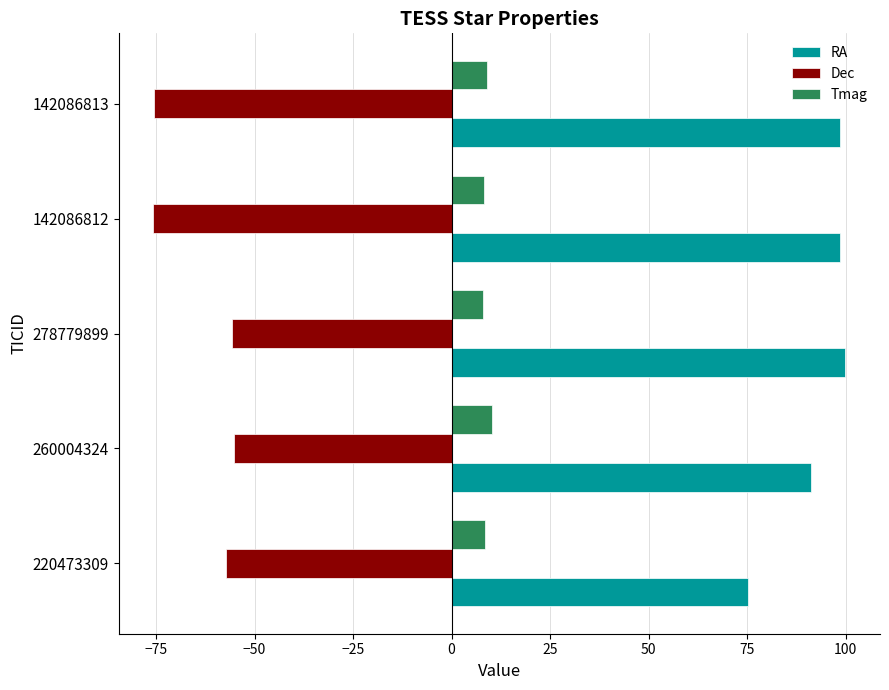

What is the spread (max minus min) of values at 142086813?

174.1